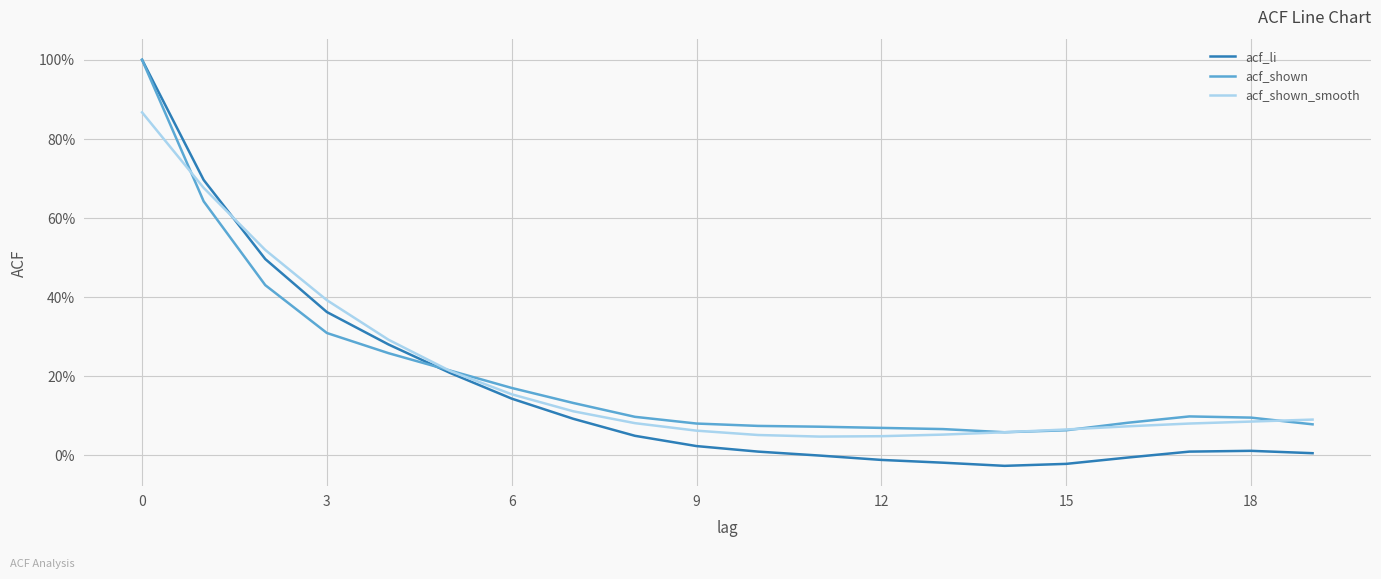

Is this an area chart (filled region under the line)?

No